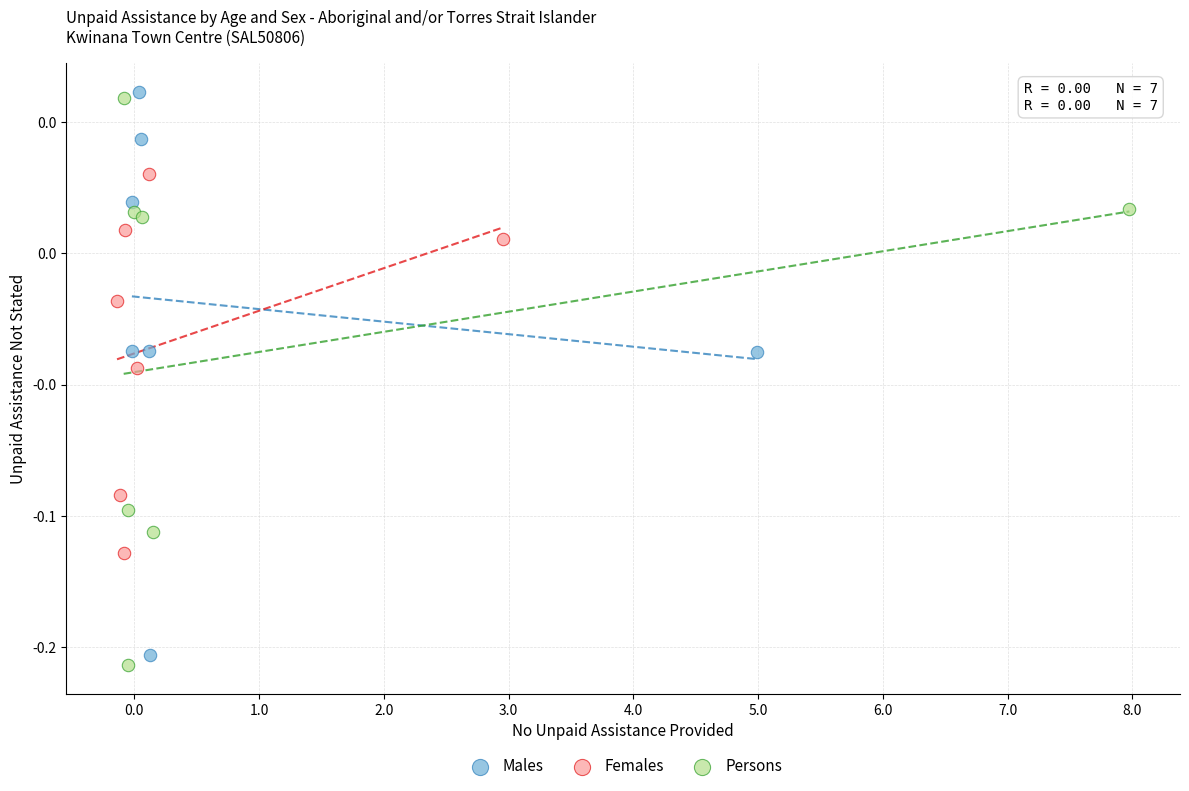

Which series contains the highest Y value?

Males